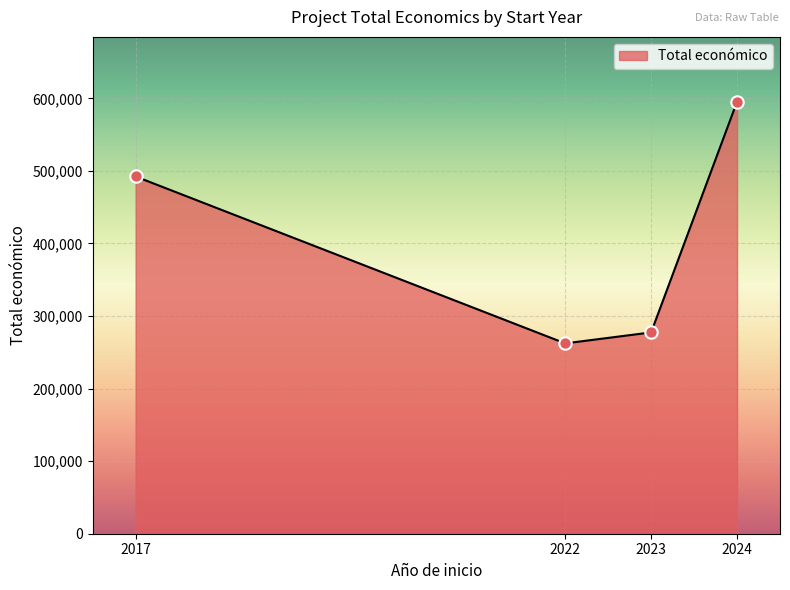

Approximately how many times larger is the value at 2017 compared to 2022?

1.9